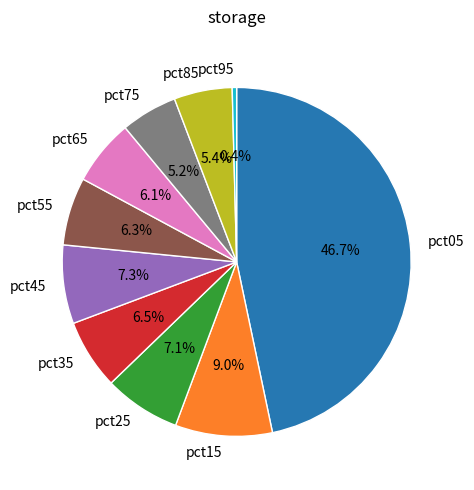

Is there a majority slice in this chart?

No